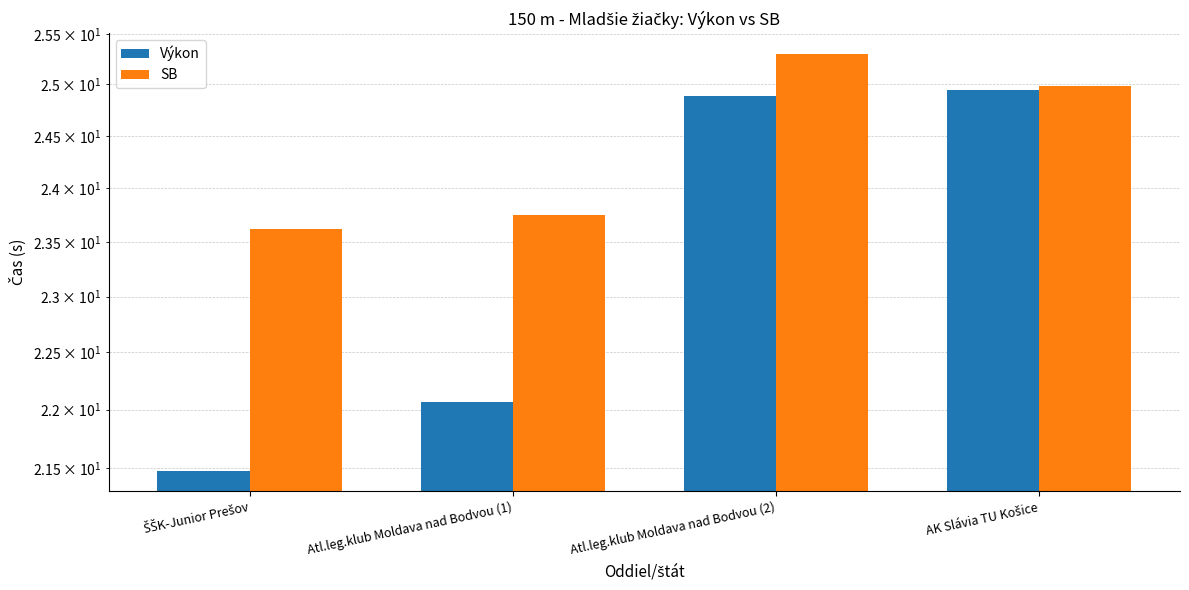

What is the difference between the maximum and minimum values in the Výkon series?

3.5